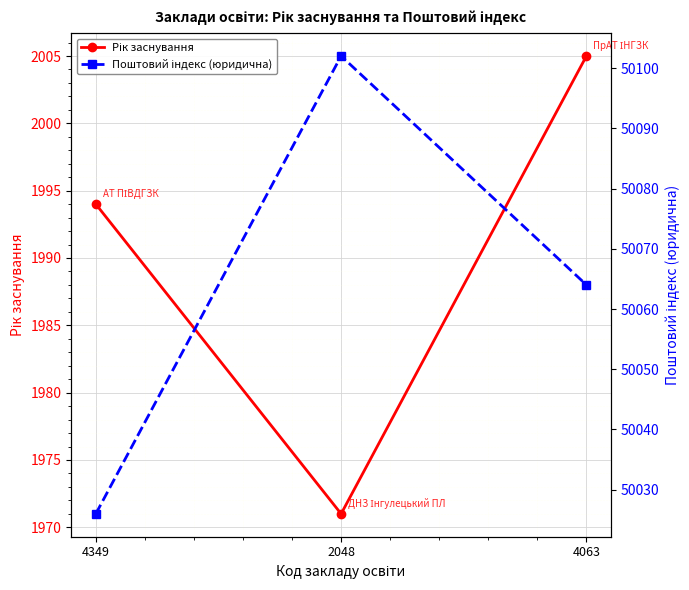

At which category is the sum across all series the highest?

2048